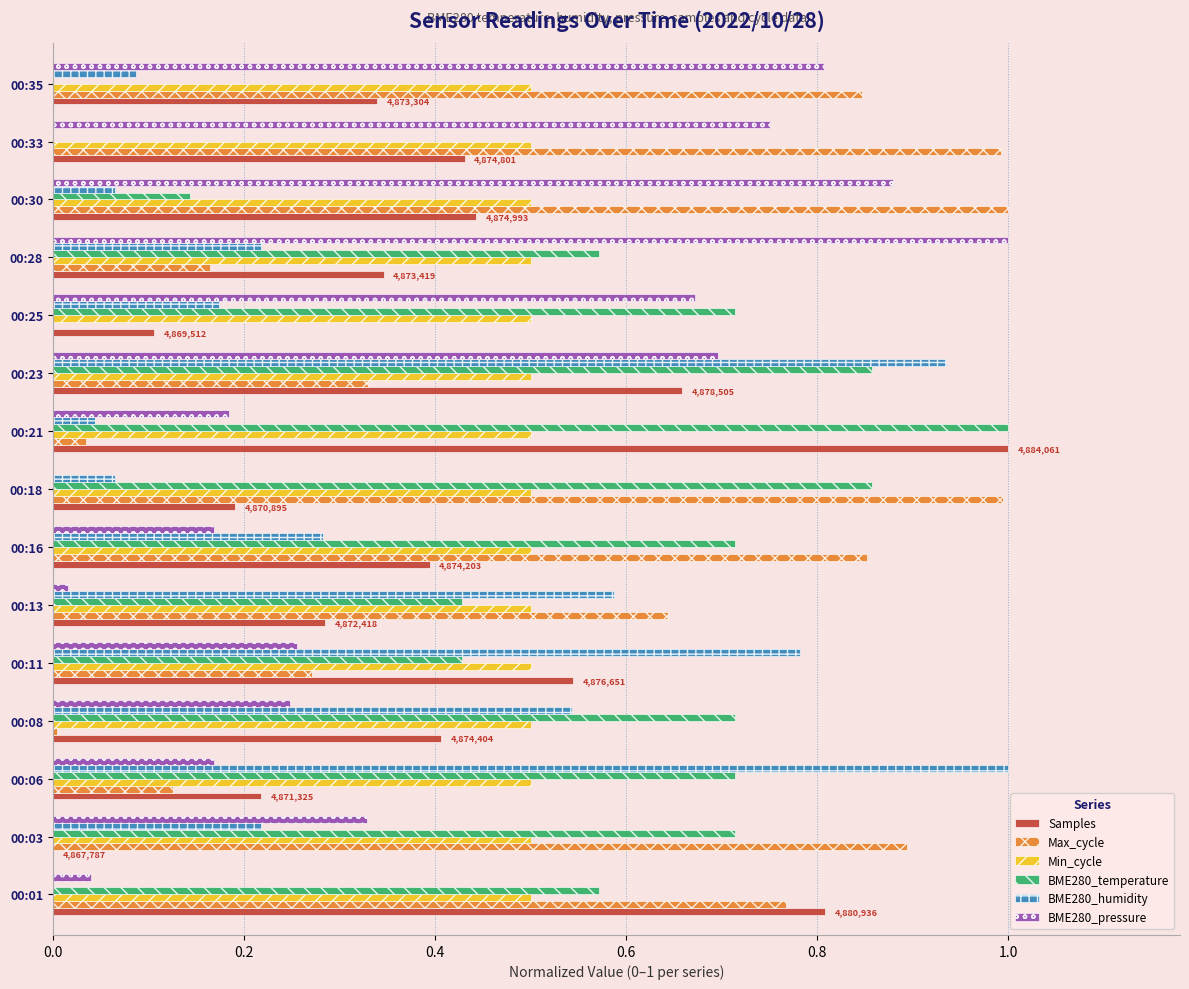

Which category has the highest value in the BME280_temperature series?

00:21